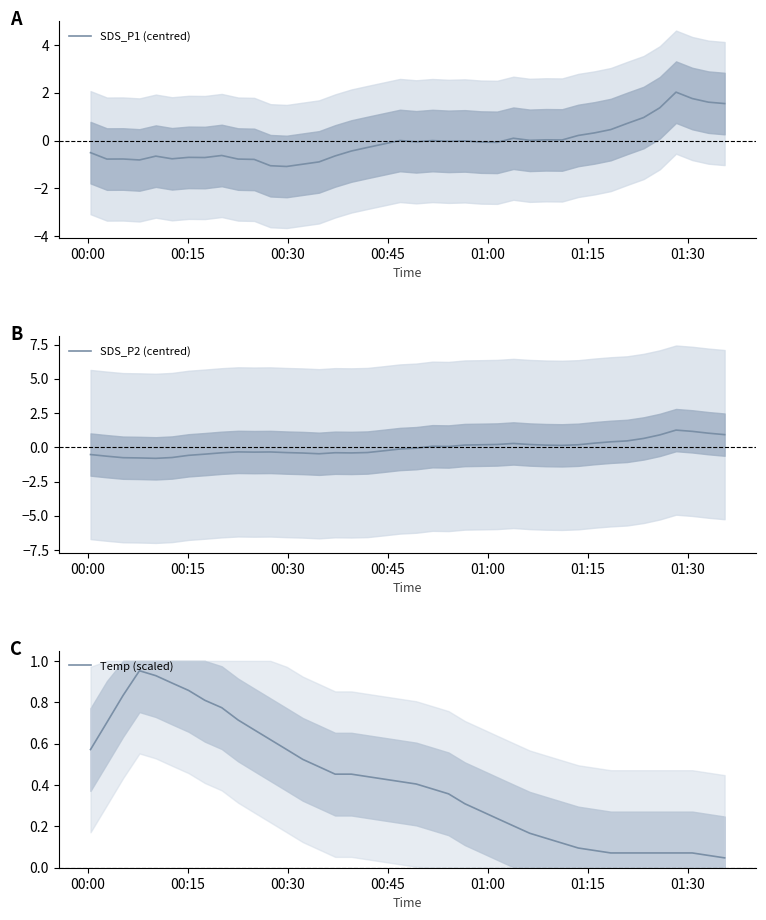

What is the lowest value of the SDS_P1 (centred) series?

-1.1